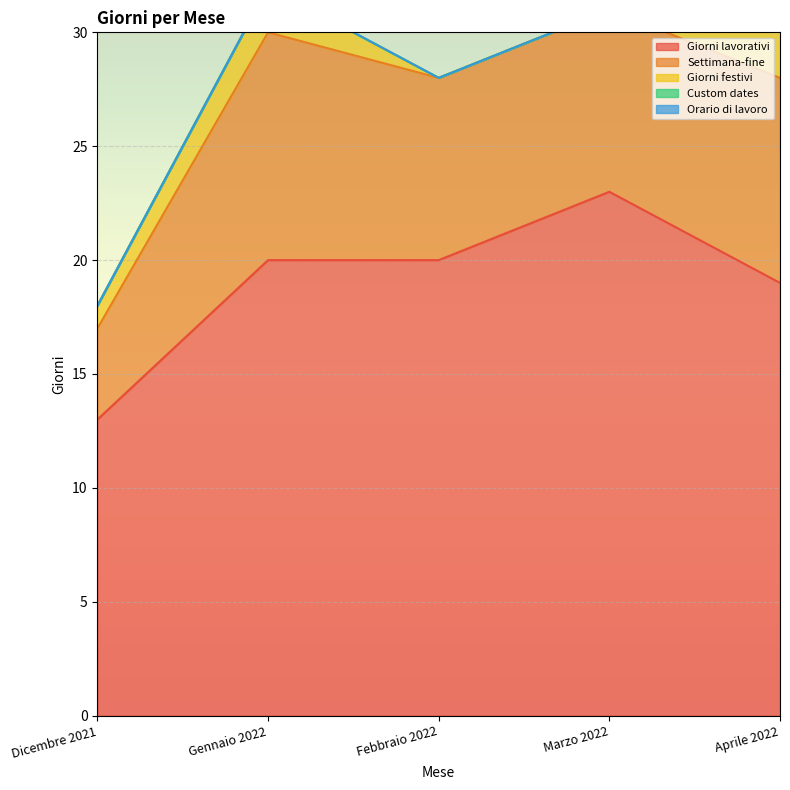

Where is Giorni festivi nearest to the value 1?

Dicembre 2021